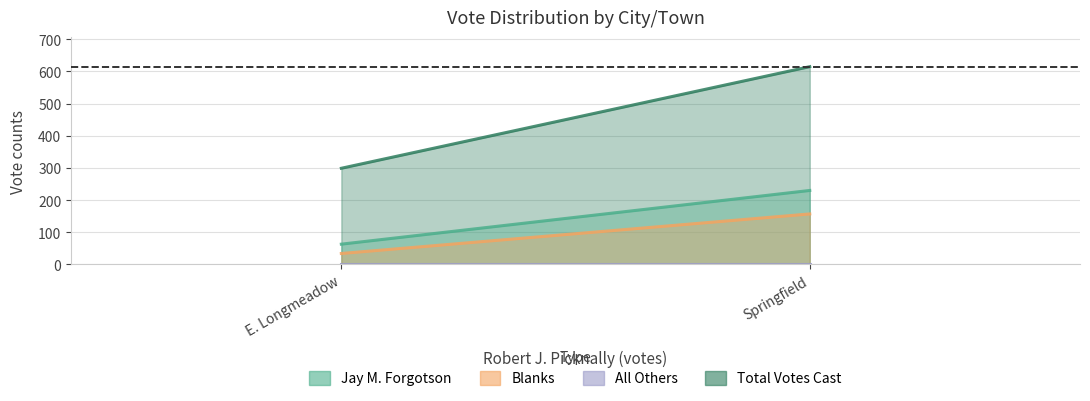

What is the label of the 1st point from the left?

E. Longmeadow